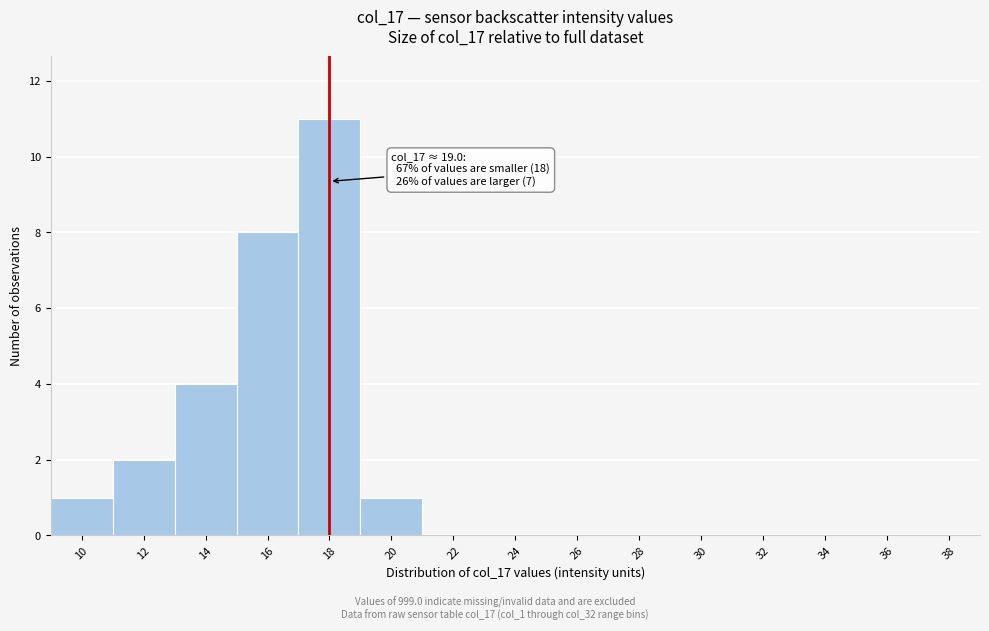

Reading right to left, list all the values displayed in this chart.

38=0	36=0	34=0	32=0	30=0	28=0	26=0	24=0	22=0	20=1	18=11	16=8	14=4	12=2	10=1